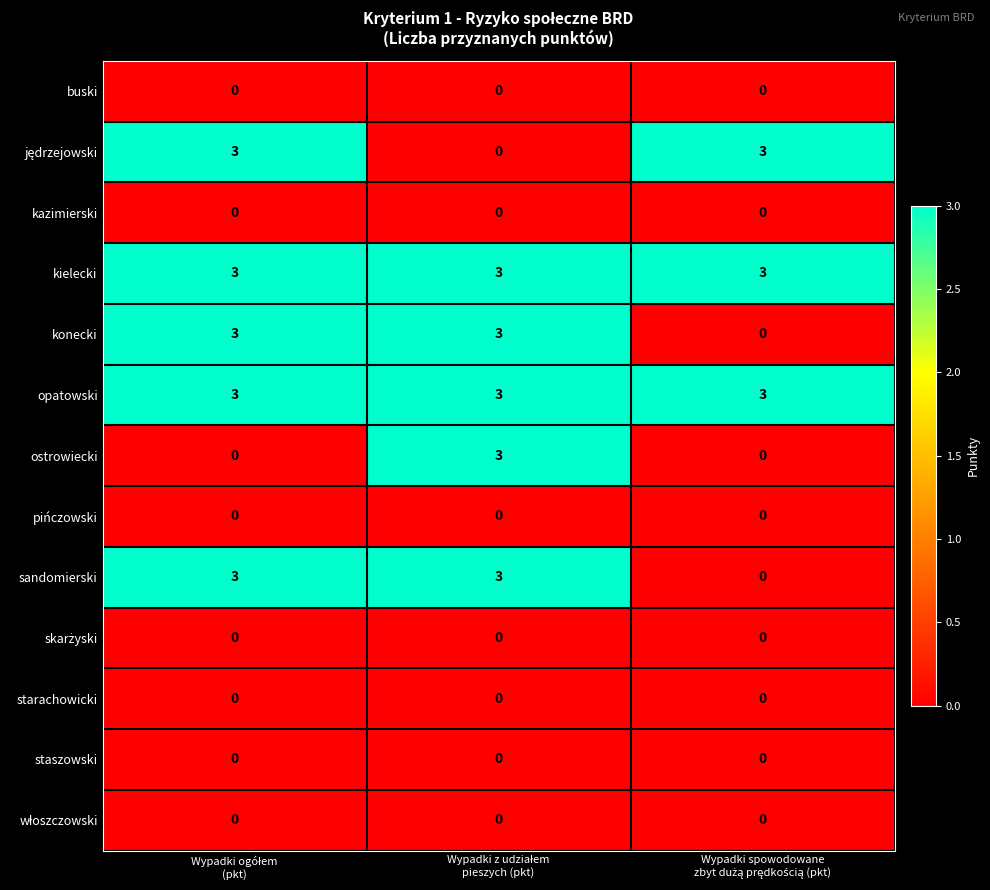

What is the greatest value displayed?

3